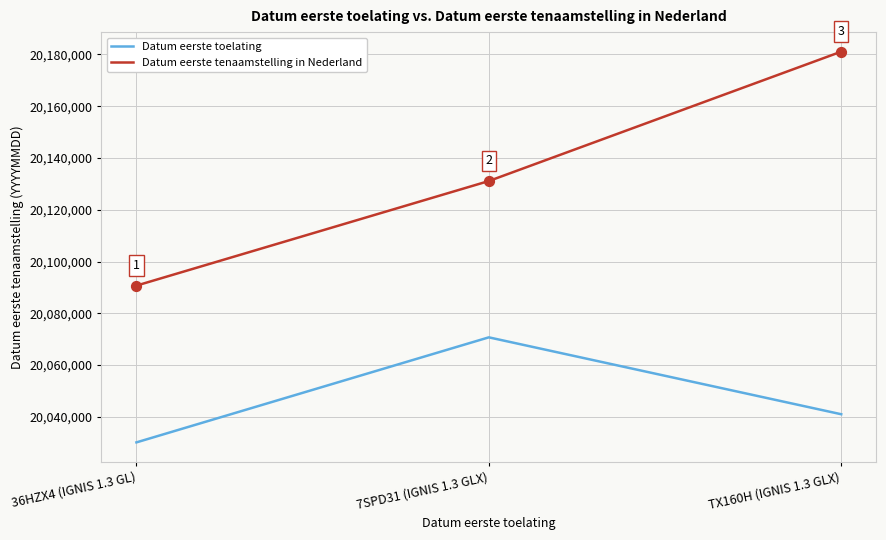

What is the total value across all series at 7SPD31 (IGNIS 1.3 GLX)?

40201827